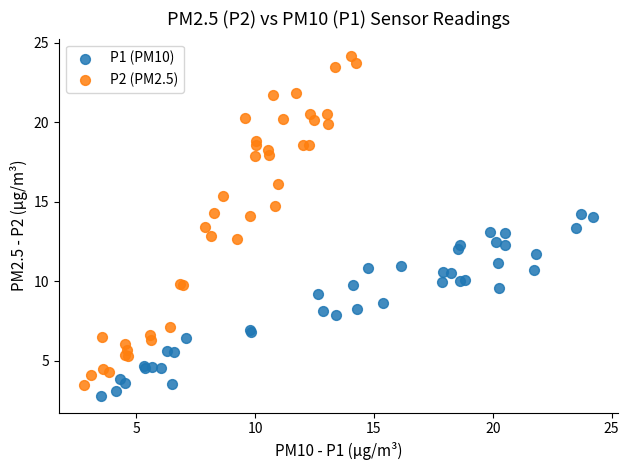

Which series contains the lowest Y value?

P1 (PM10)